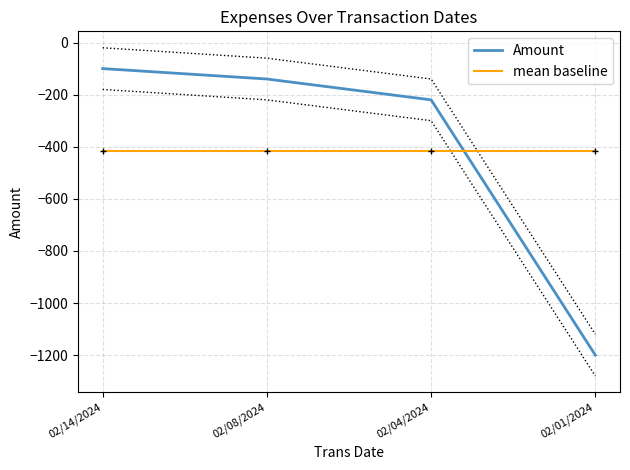

How many values in the Amount series exceed -140?

1